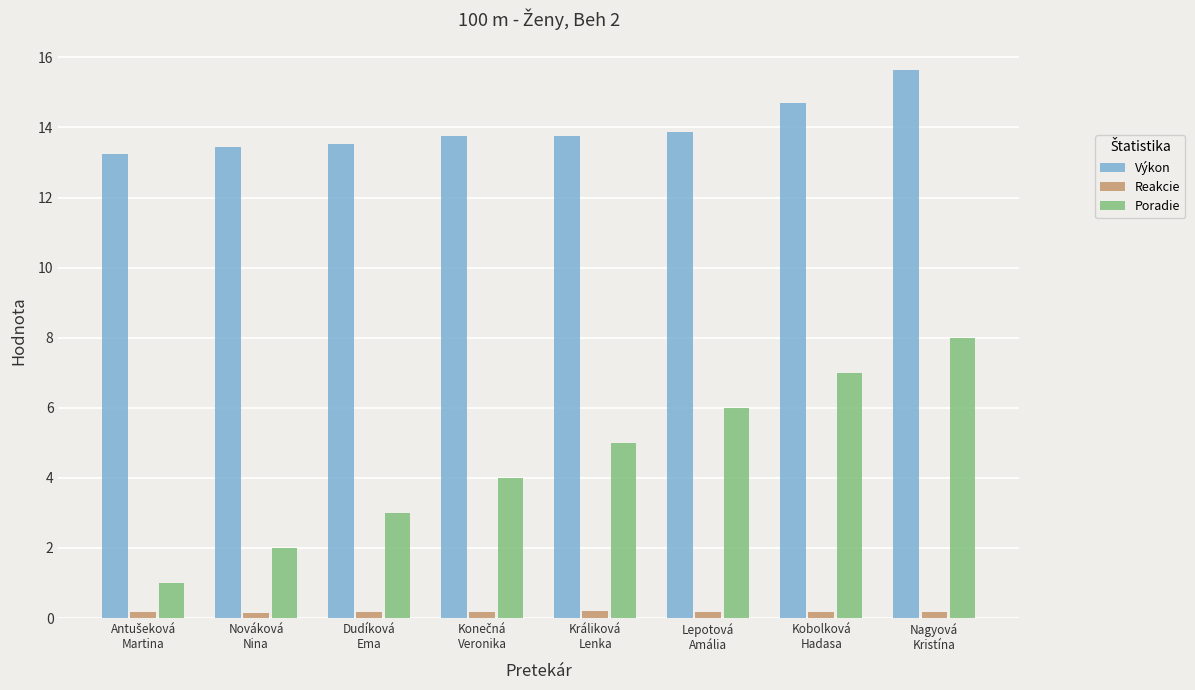

Rank the series by their maximum value, from lowest to highest.

Reakcie, Poradie, Výkon